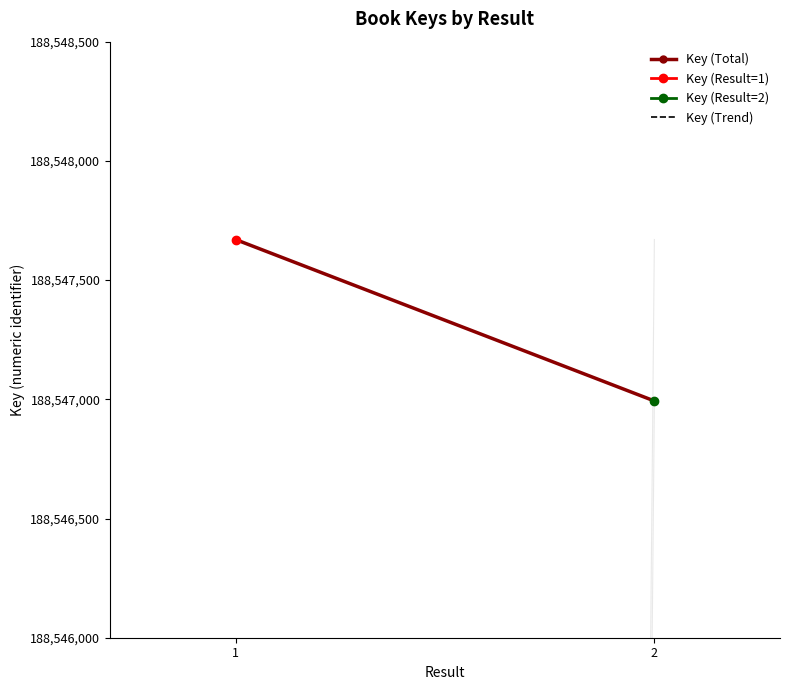

Which series changed the most between 1 and 2?

Key (Total)